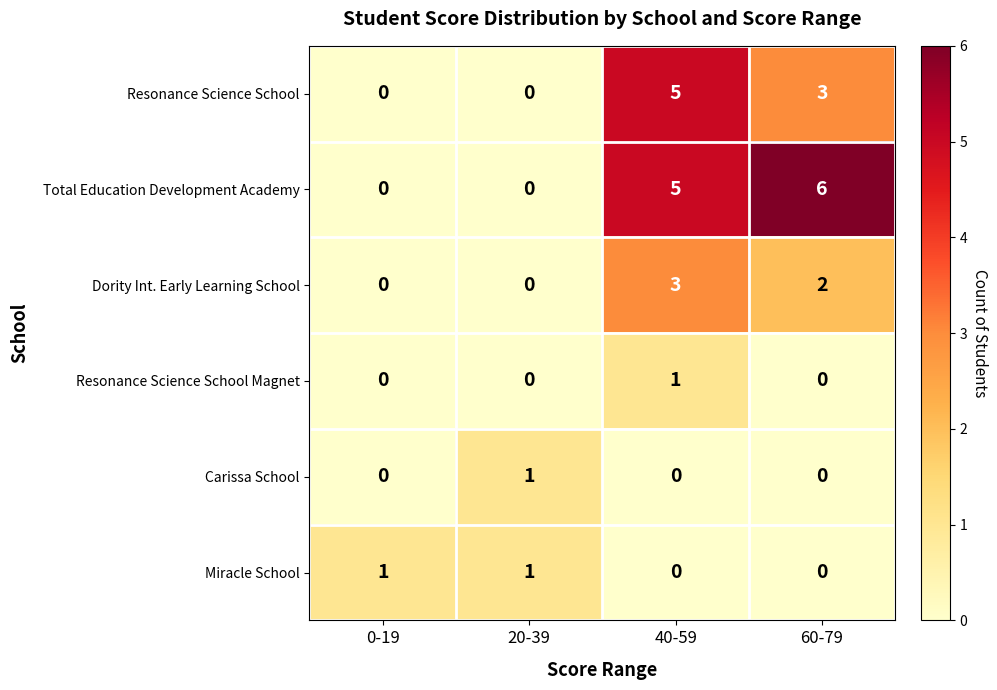

Is the value of Total Education Development Academy at 60-79 greater than the value of Resonance Science School at 40-59?

Yes